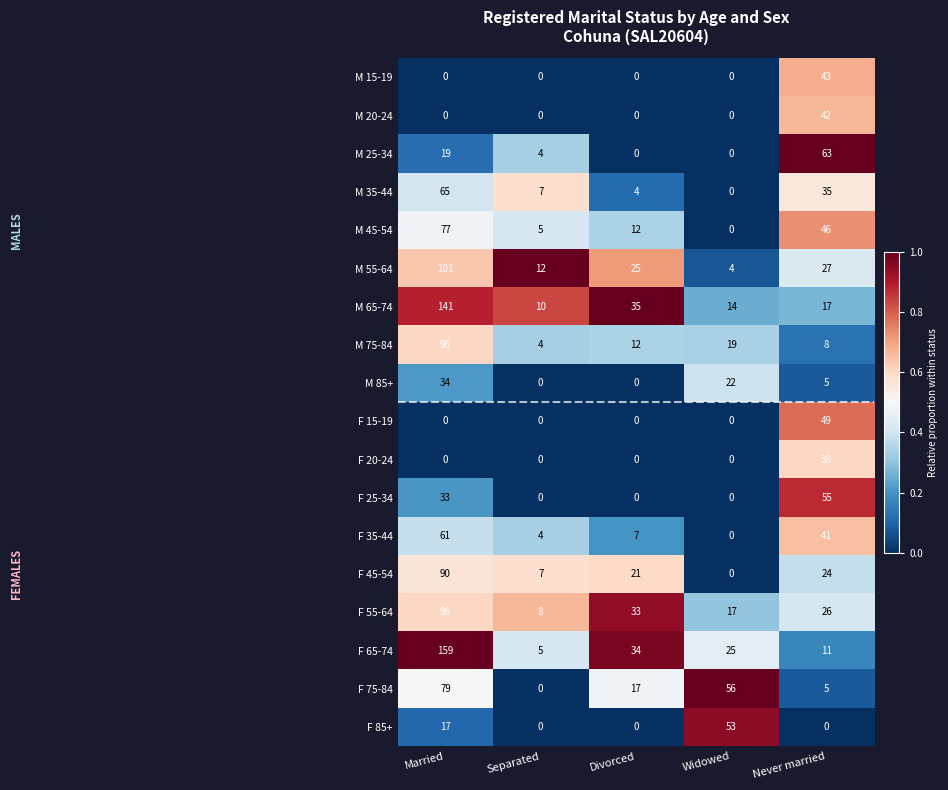

List the labels in order of F 75-84 value, smallest first.

Separated, Never married, Divorced, Widowed, Married